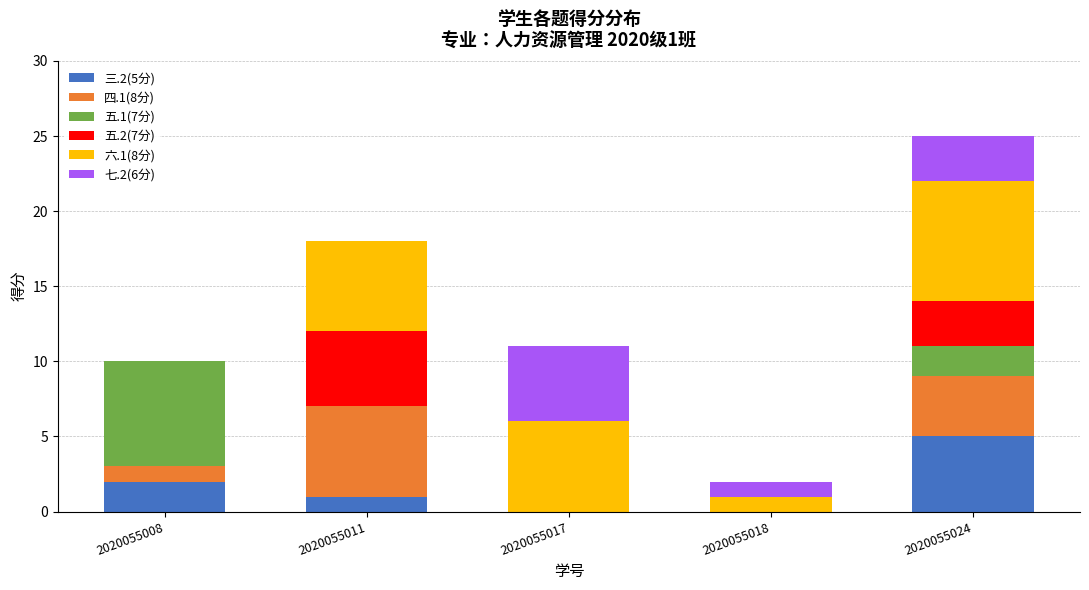

Are the bars grouped side by side (vs. stacked)?

No